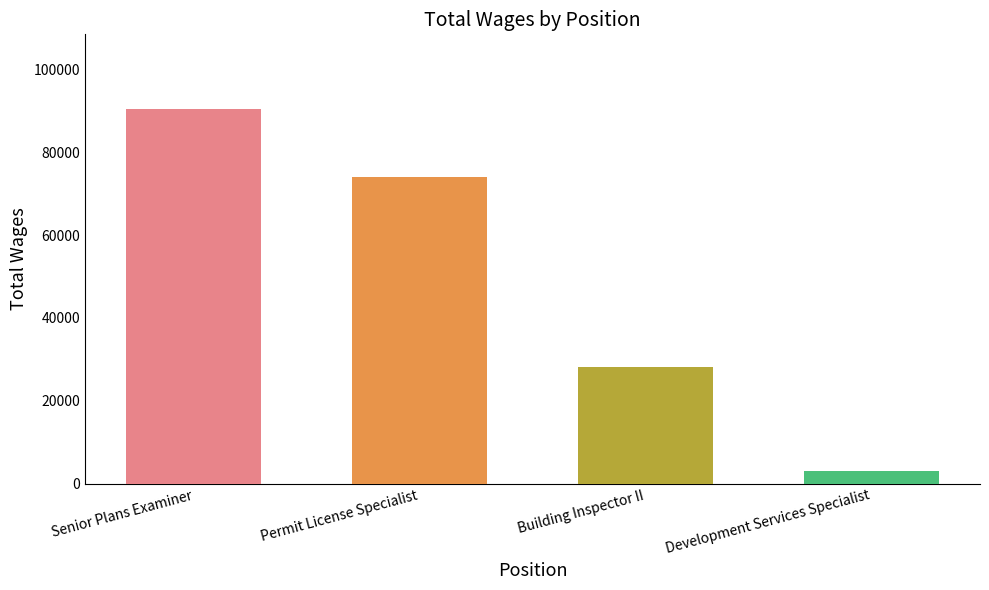

What is the label of the 2nd bar from the right?

Building Inspector II